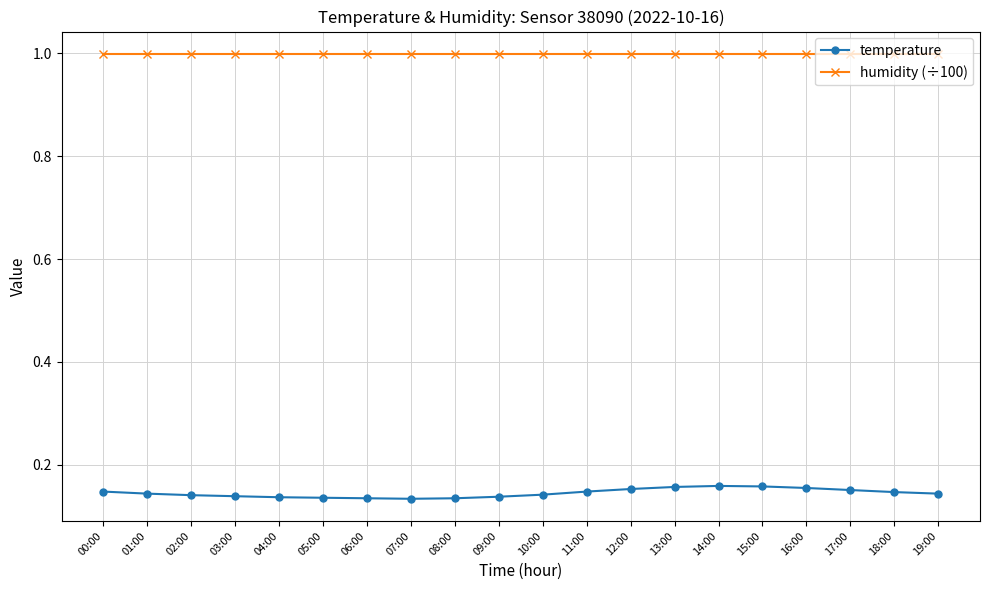

What is the sum of the temperature values at 05:00 and 13:00?

0.3